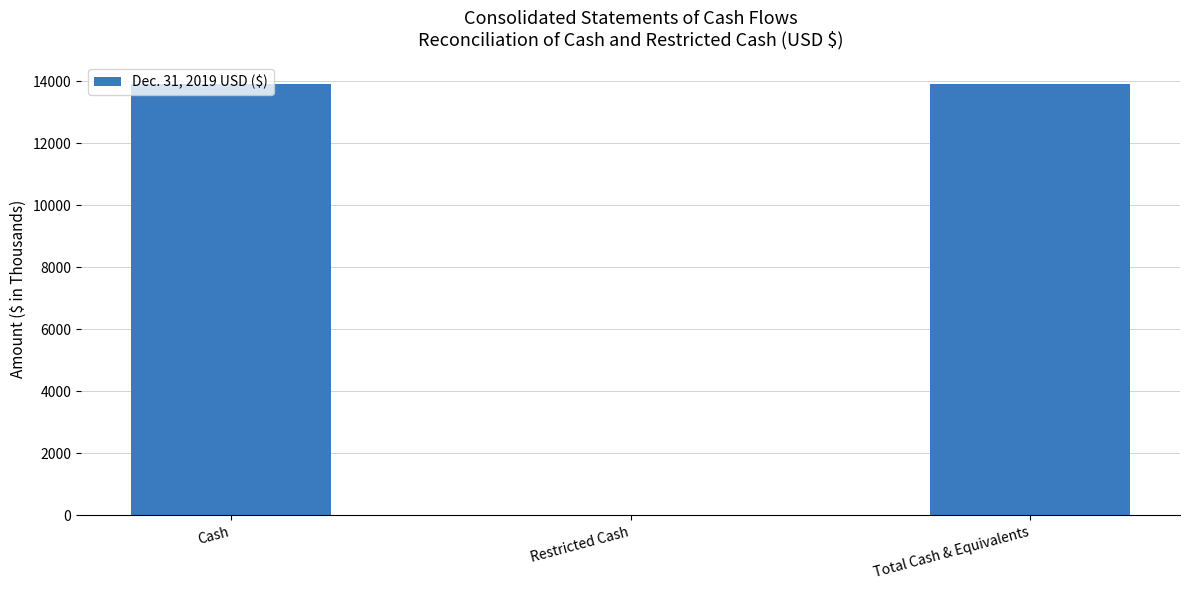

Are the bars horizontal?

No